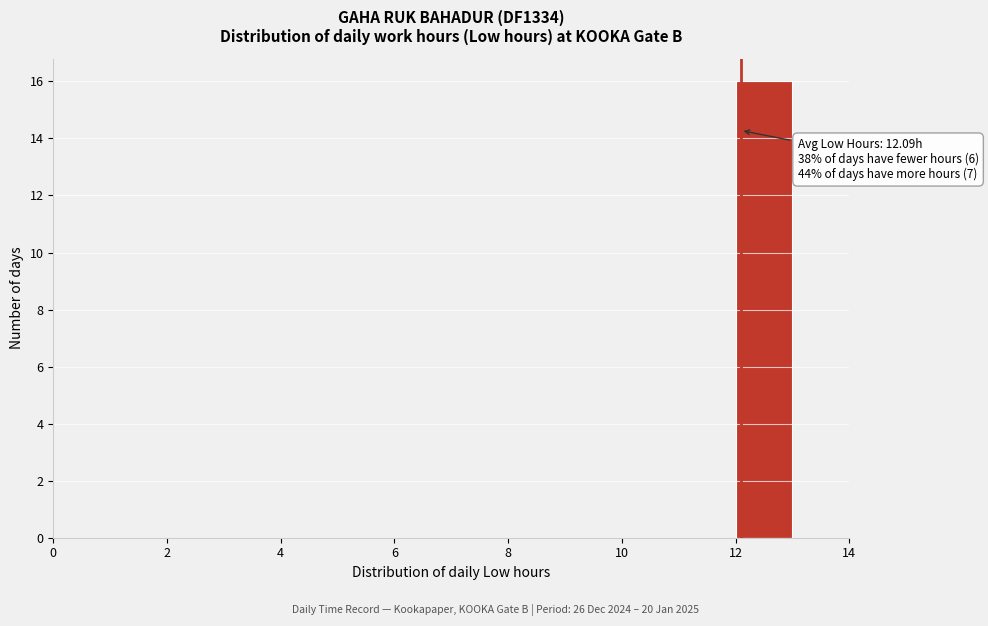

Over which range of the x-axis is the bar tallest?

12 to 13